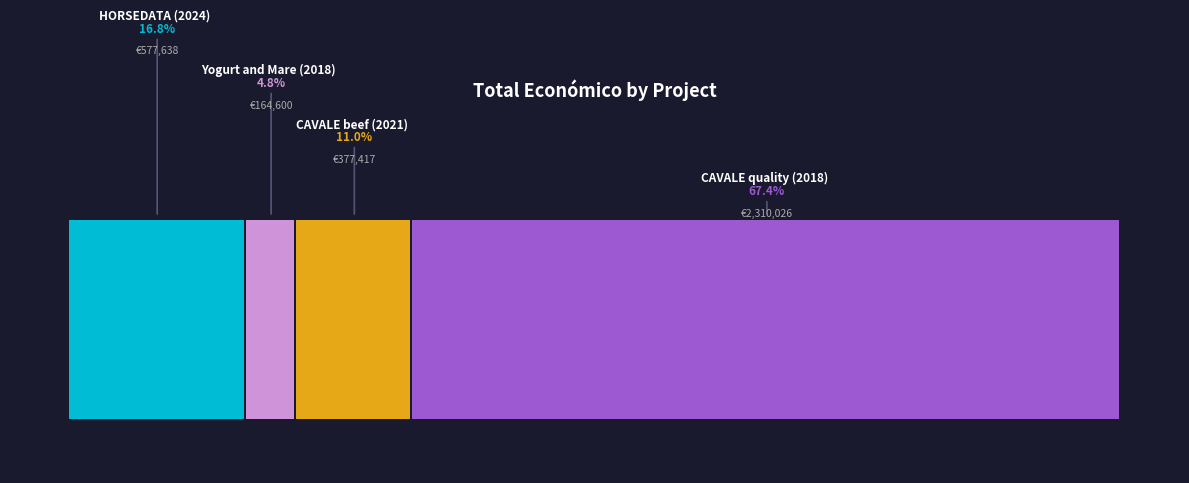

What is the difference between the maximum and minimum values?

2145426